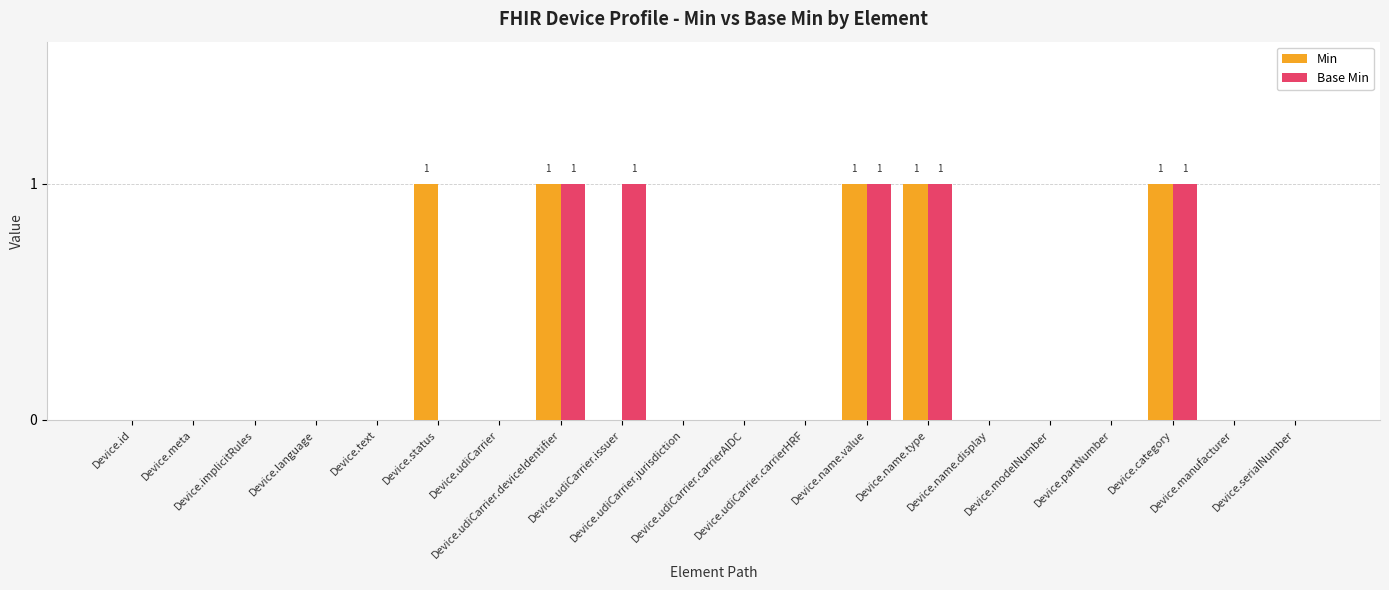

What is the sum of all Base Min values?

5